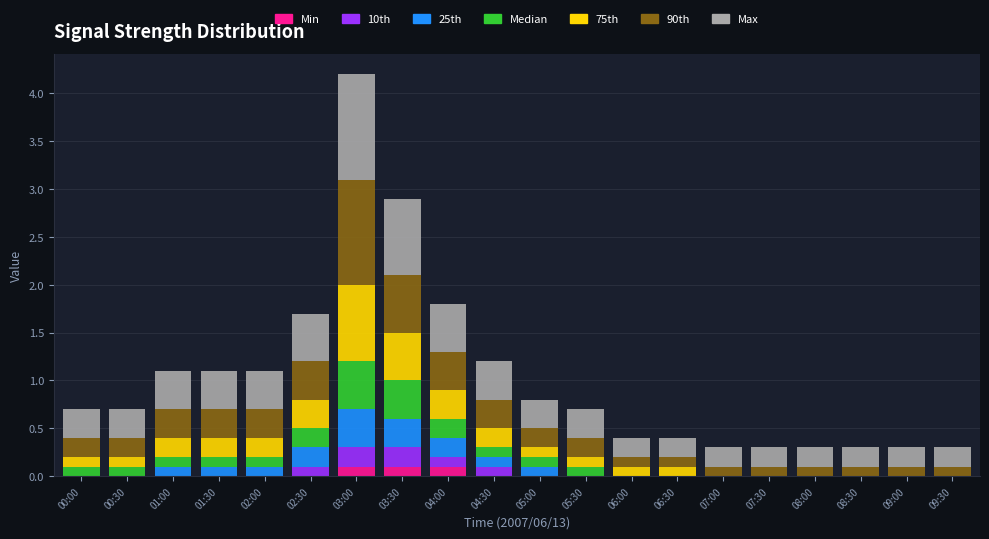

What is the total value across all series at 03:00?

4.2